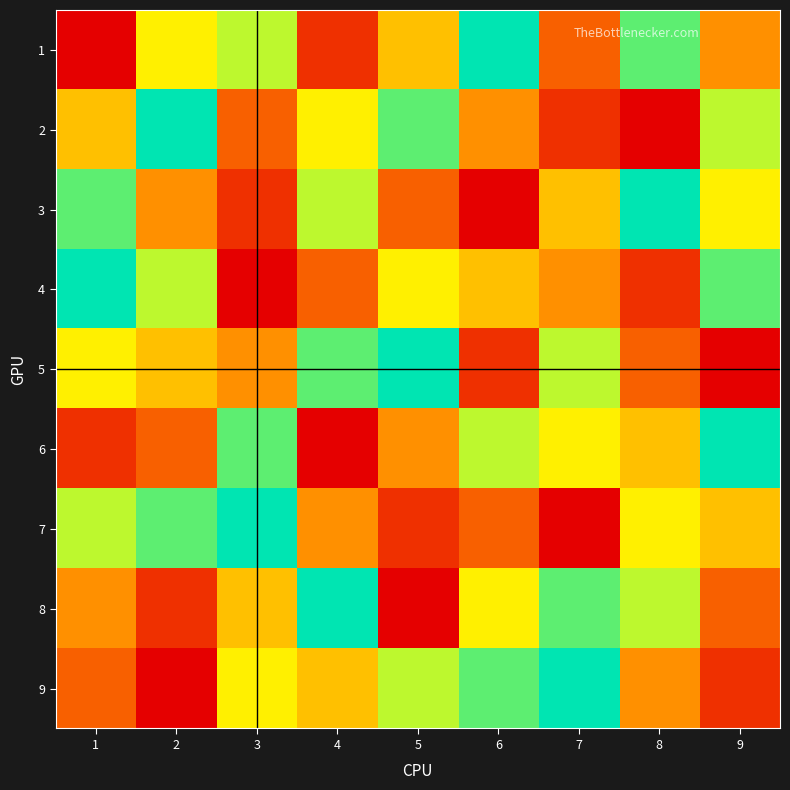

How many series are shown in this chart?

9